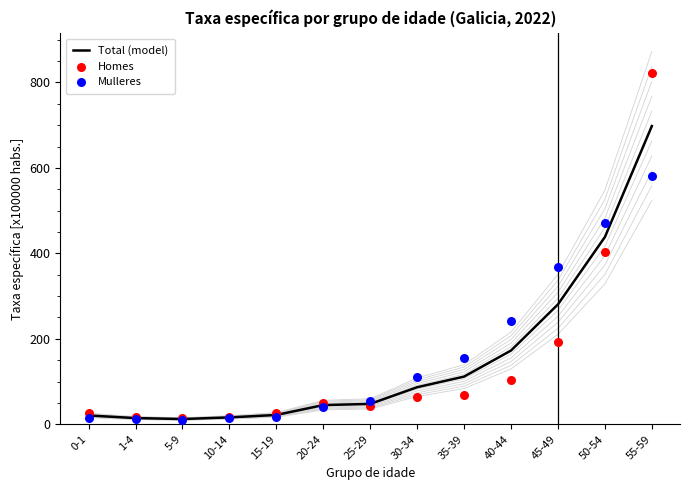

At how many categories does at least one series exceed 112?

5